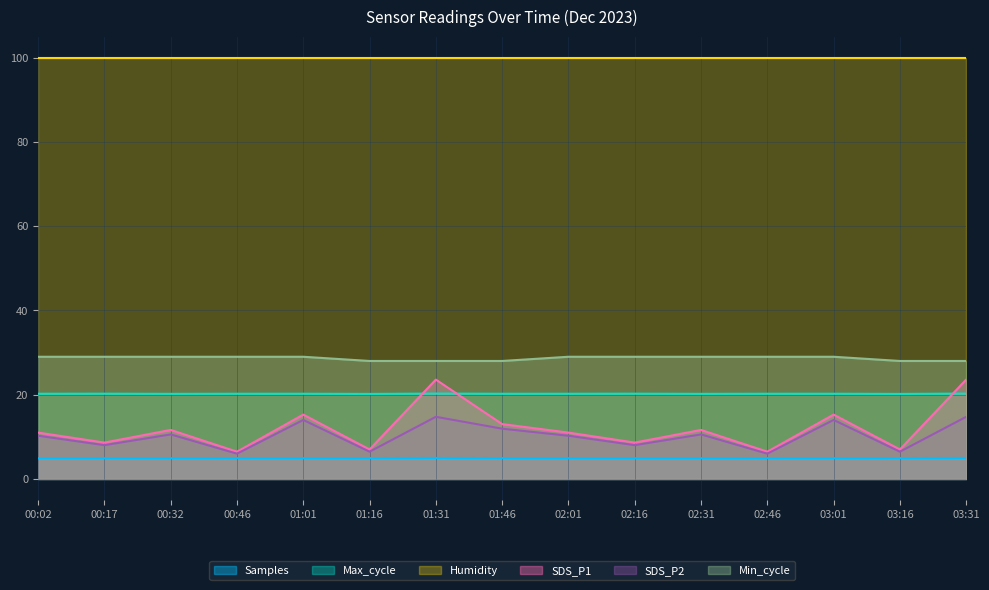

What is the value of the SDS_P1 point at the 4th from the left?

6.5